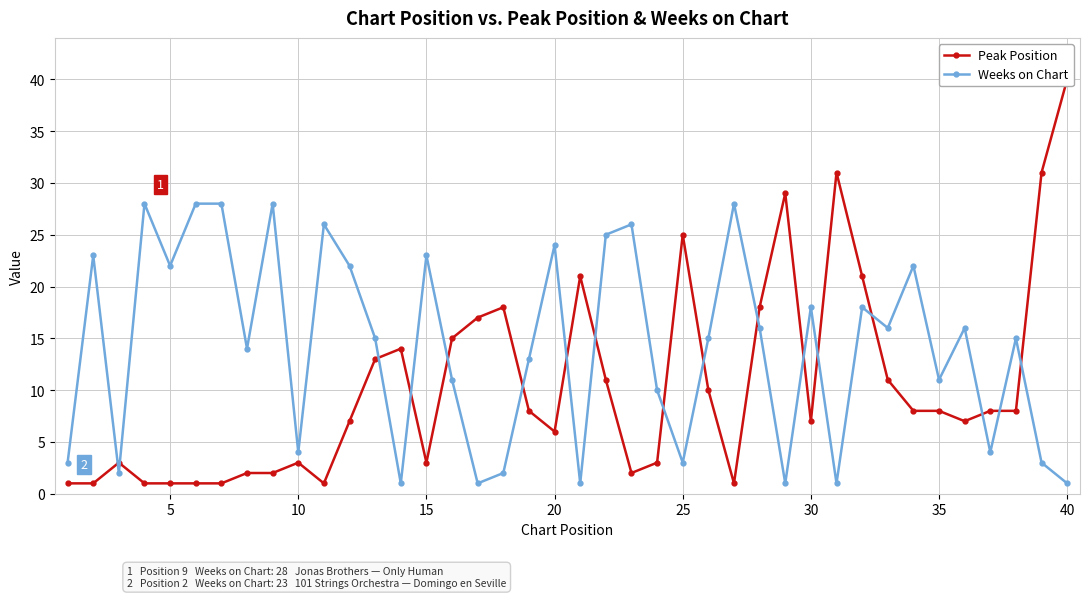

In Weeks on Chart, how many points are lower than both neighbors (excluding endpoints)?

13